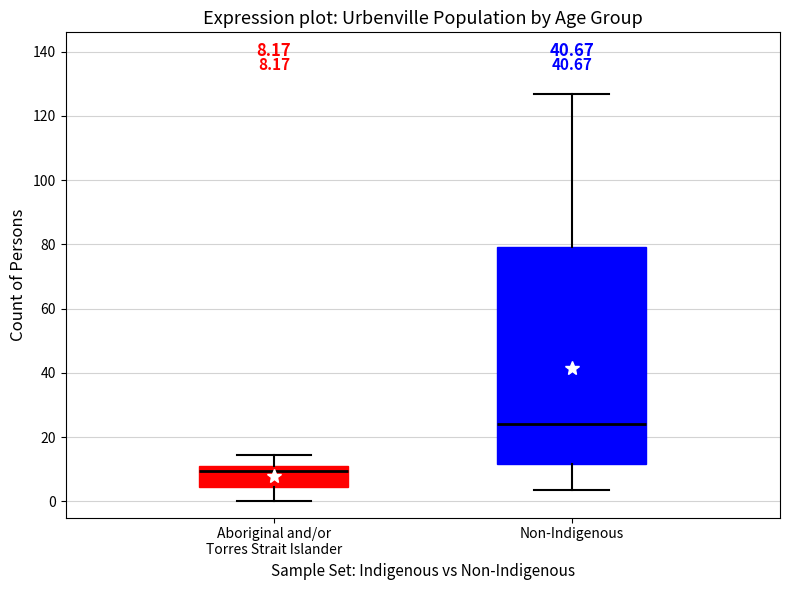

Which box has the highest median line?

Non-Indigenous